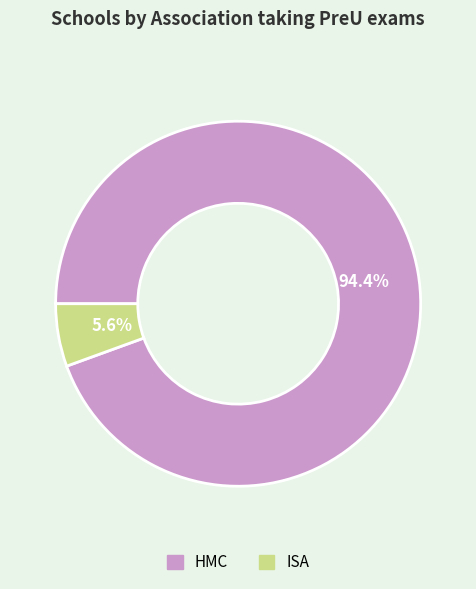

Which has a higher value, ISA or HMC?

HMC